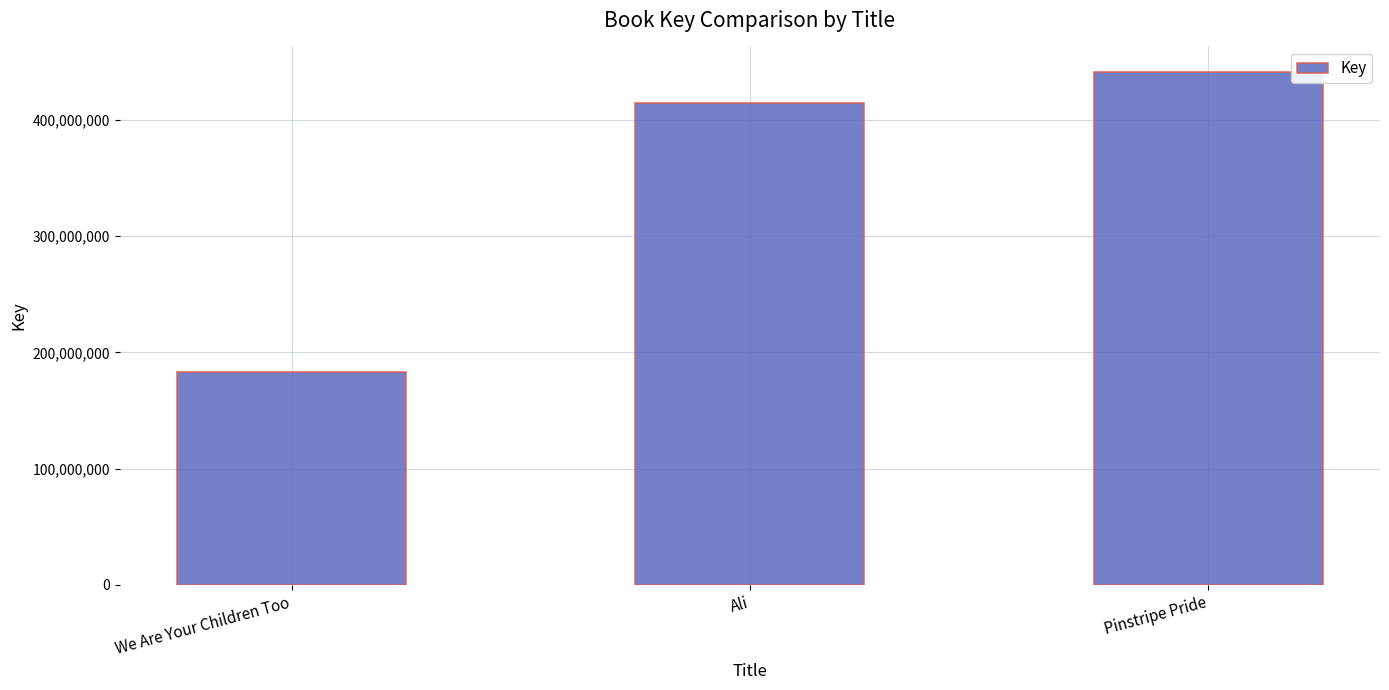

What is the label of the 2nd bar from the right?

Ali